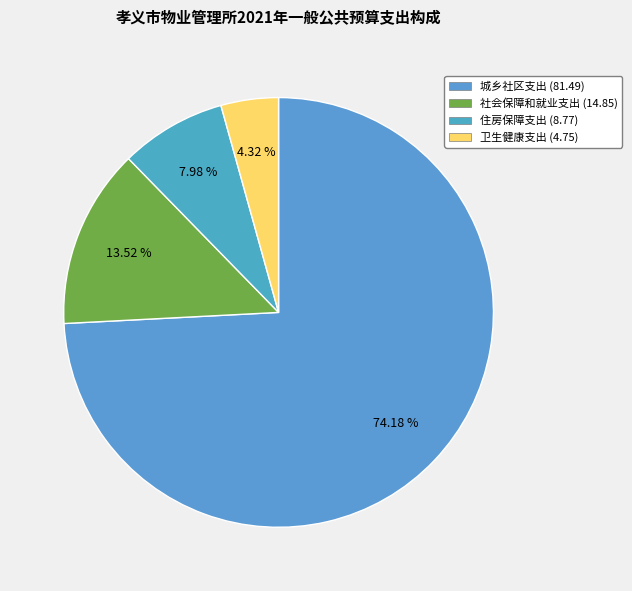

Which category has the biggest portion of the pie?

城乡社区支出